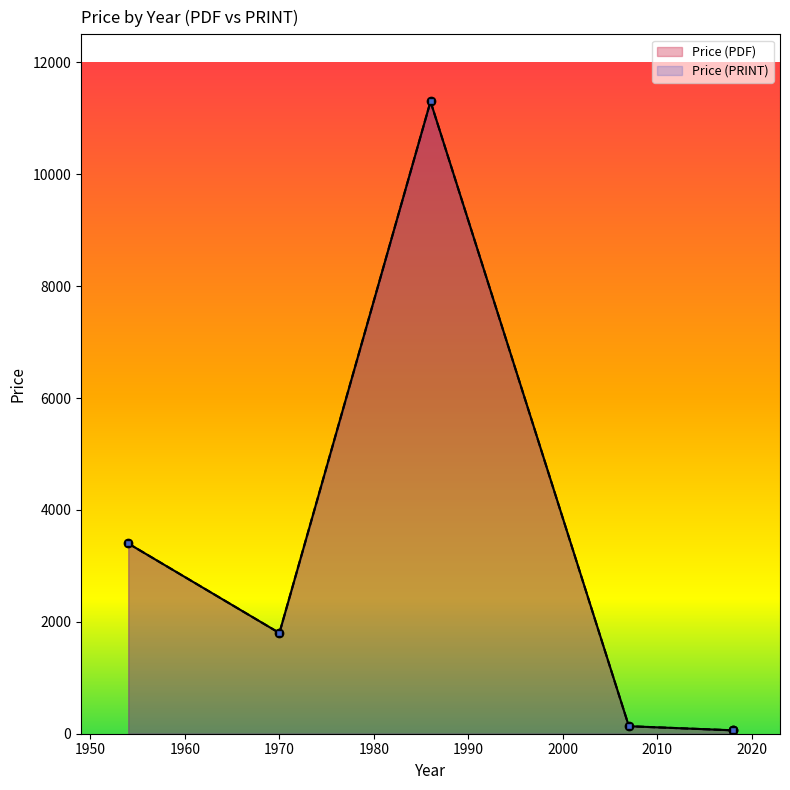

Where does the Price (PRINT) series first go above 1800?

1954